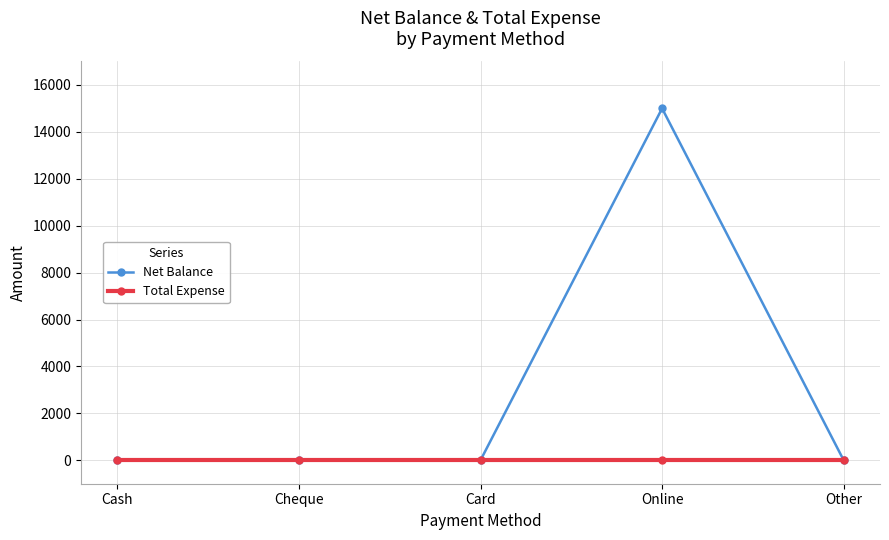

How many data points does each series have?

5